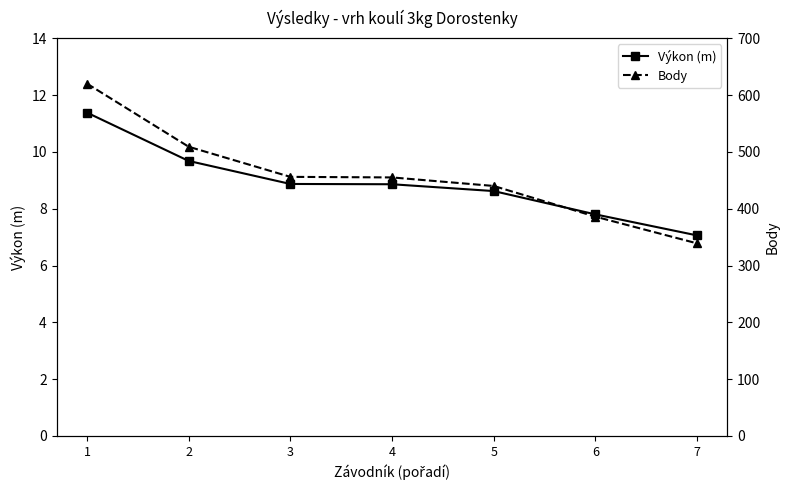

At which label does Body reach its minimum?

7